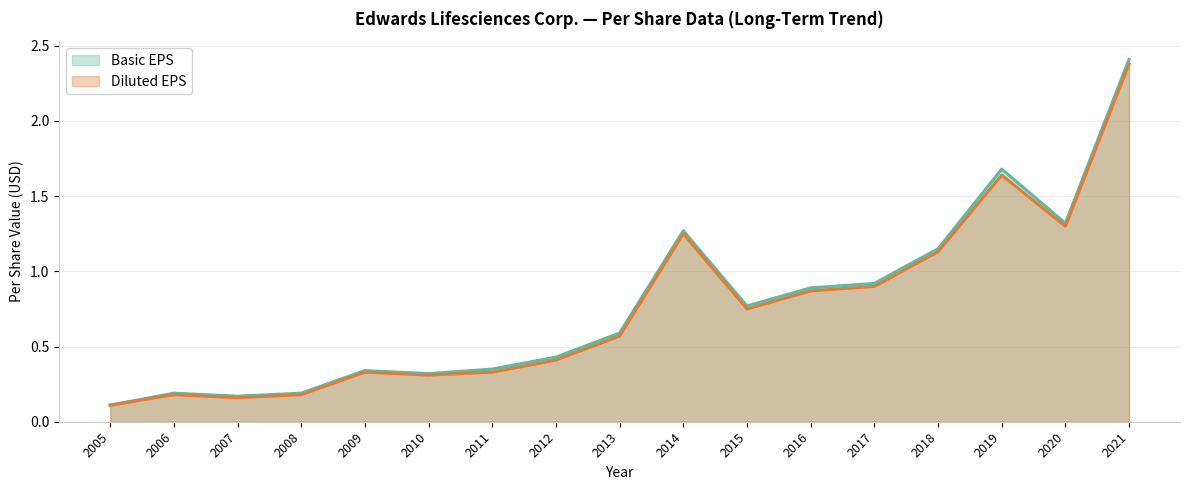

Between 2007 and 2018, which series saw the biggest shift?

Basic EPS